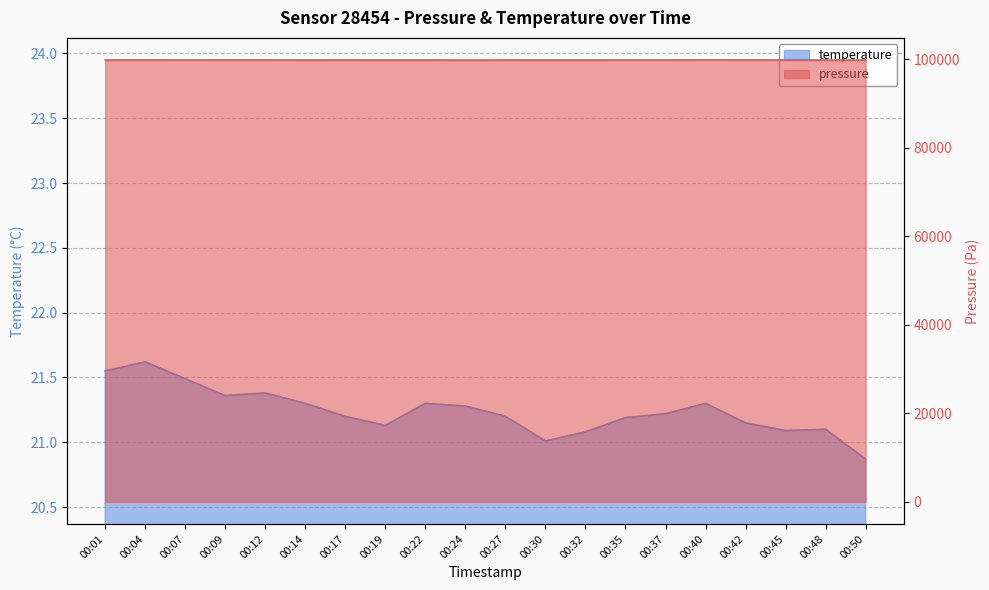

True or false: temperature and pressure cross at least once.

False